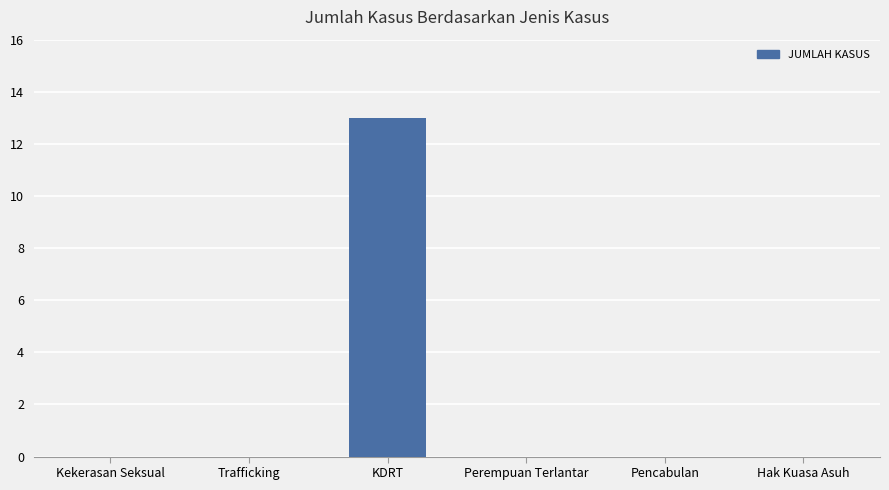

Reading left to right, list all the values displayed in this chart.

Kekerasan Seksual=0	Trafficking=0	KDRT=13	Perempuan Terlantar=0	Pencabulan=0	Hak Kuasa Asuh=0